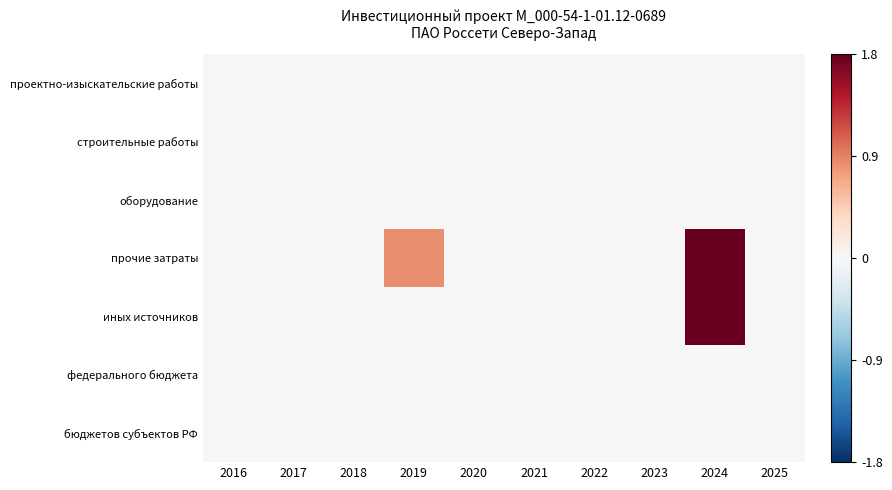

How many distinct data groups are displayed?

7